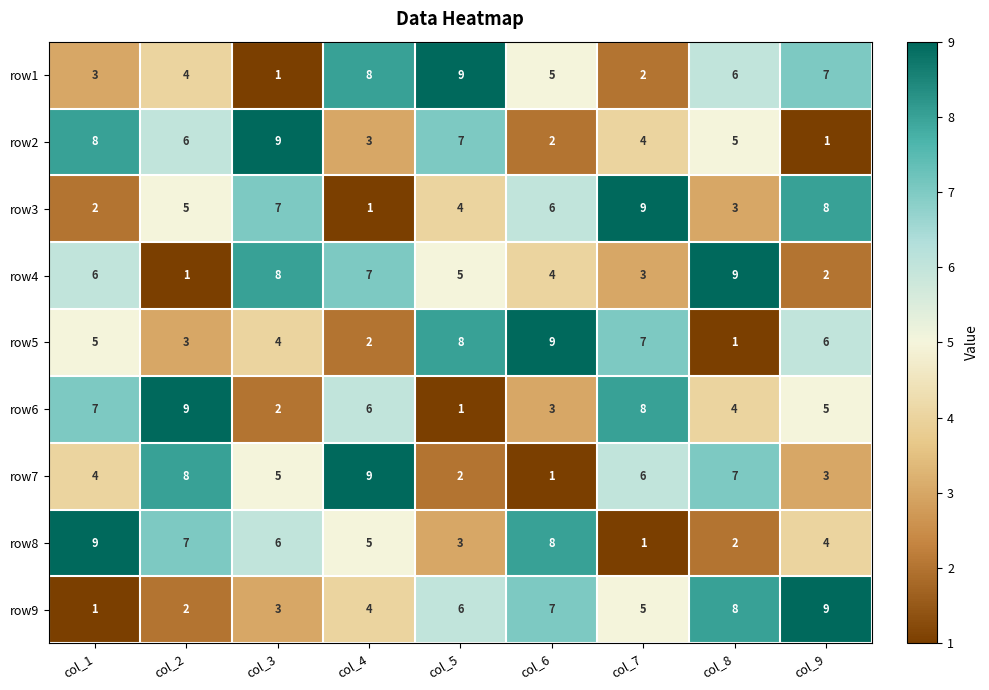

The value of row6 at col_1 is 3. True or false?

False